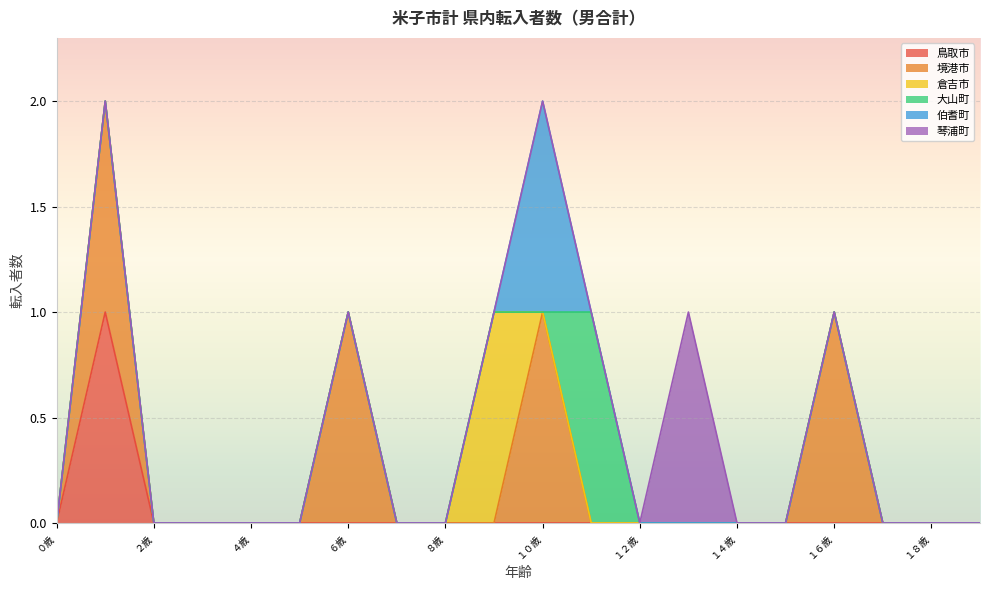

What are all the series names shown in the legend?

鳥取市, 境港市, 倉吉市, 大山町, 伯耆町, 琴浦町